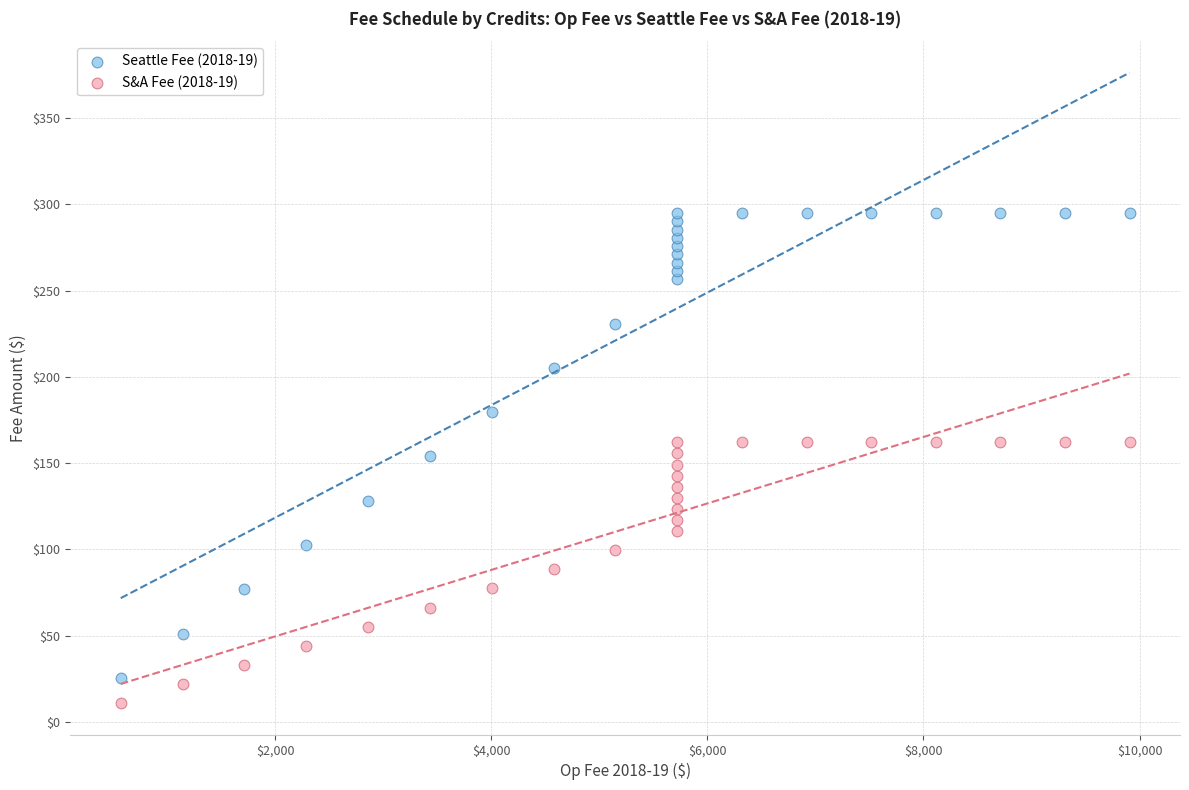

What is the X range (max minus min) for the scatter plot?

9335.4